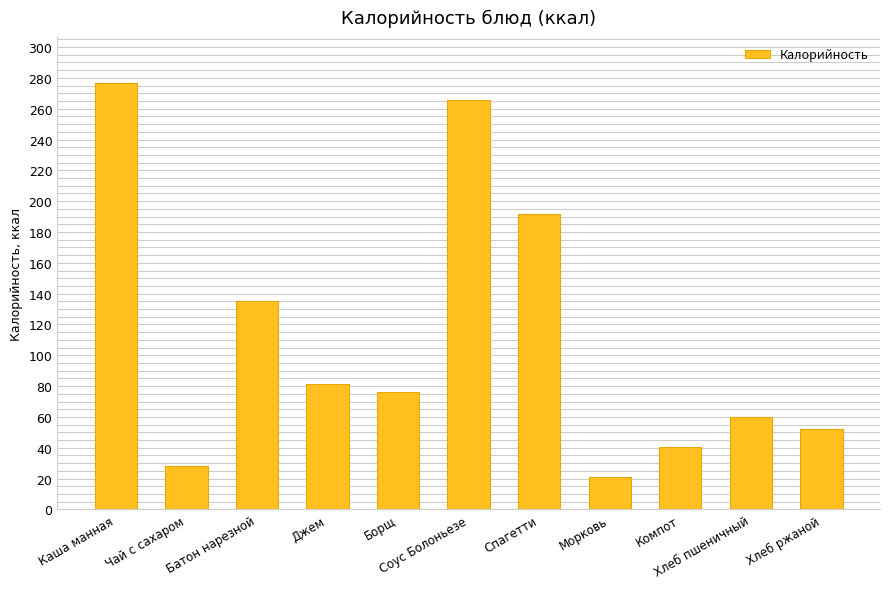

Is it true that the value at Батон нарезной is 86.6?

False